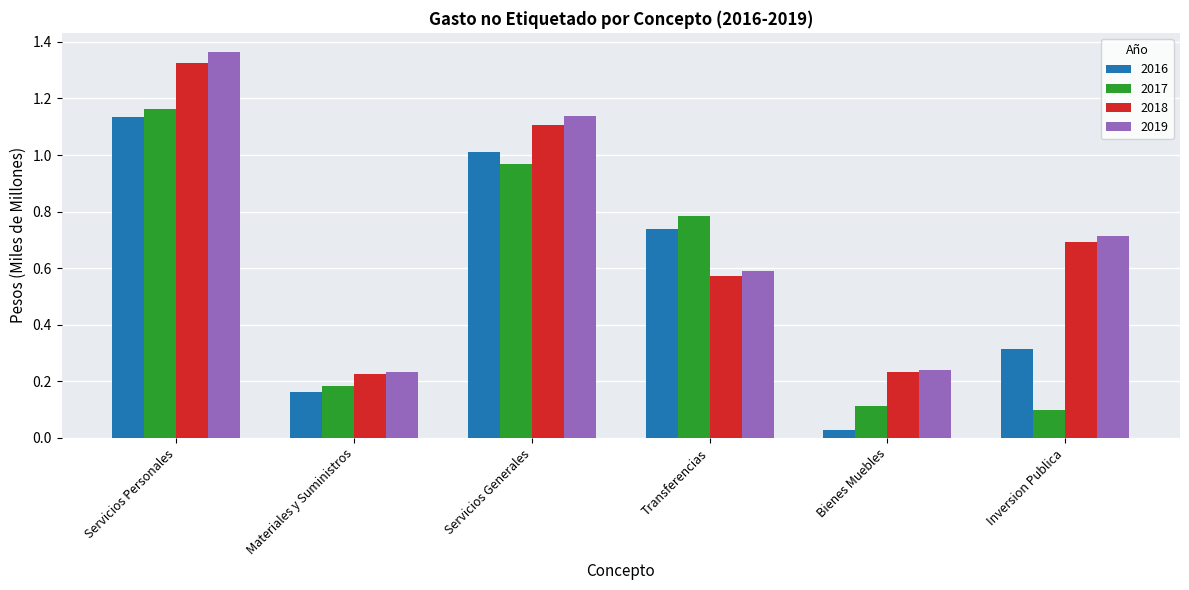

At which category is the sum across all series the highest?

Servicios Personales